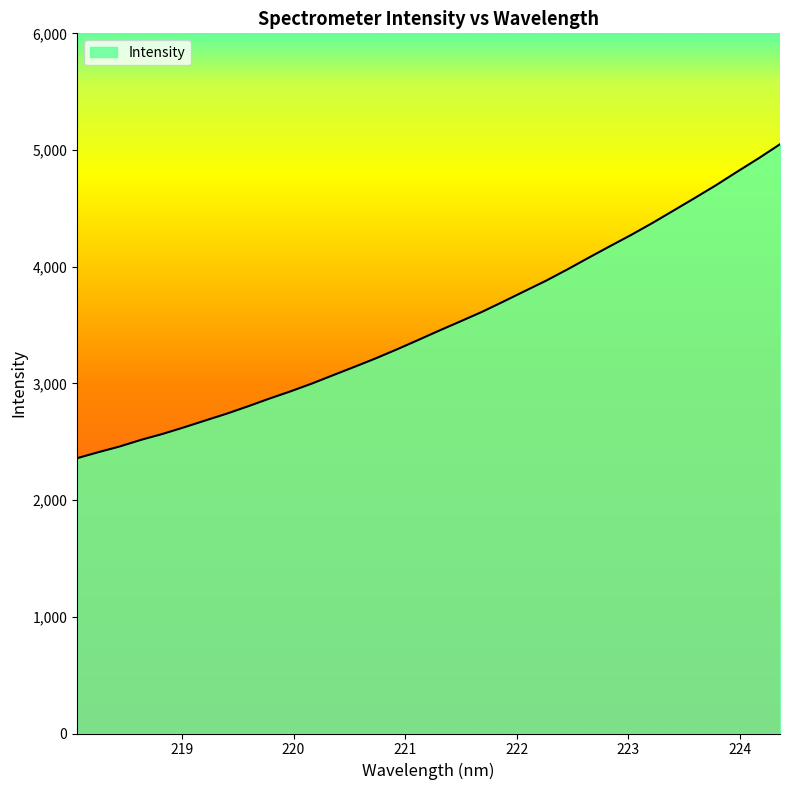

What is the minimum value shown in the chart?

2359.5